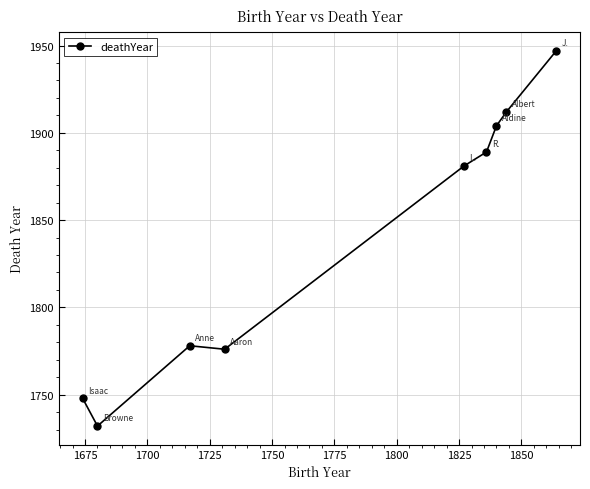

What is the value of the 6th point from the left?

1889